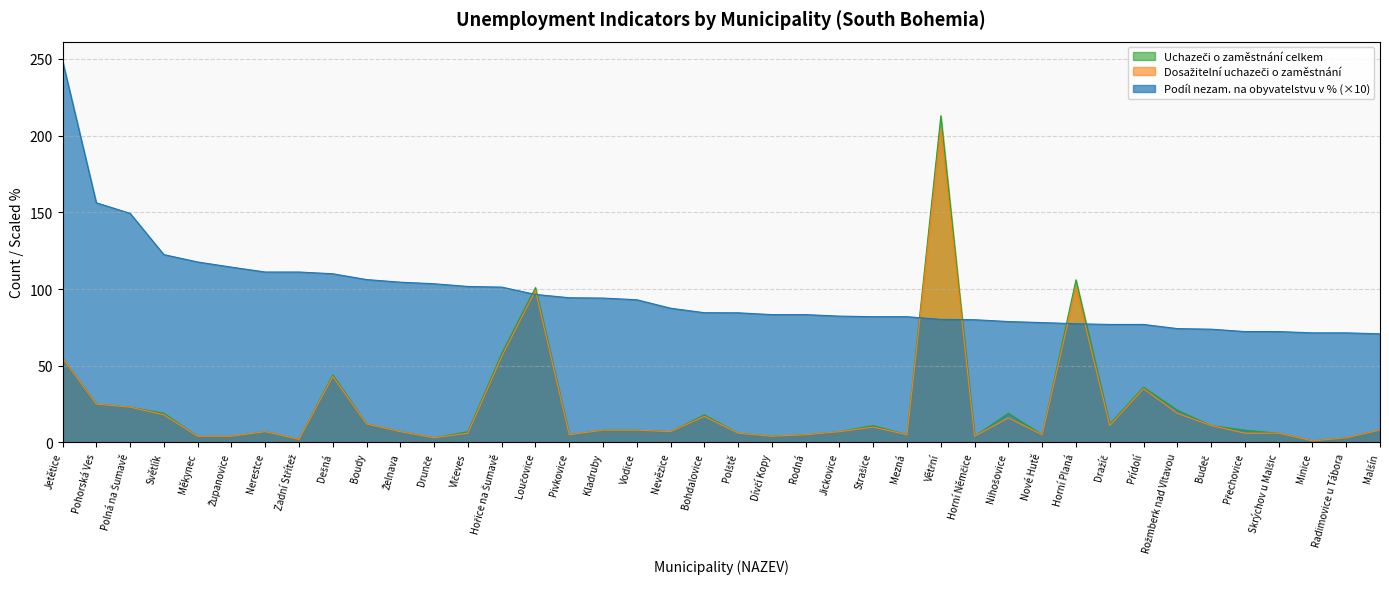

What is the spread (max minus min) of values at Minice?

70.4